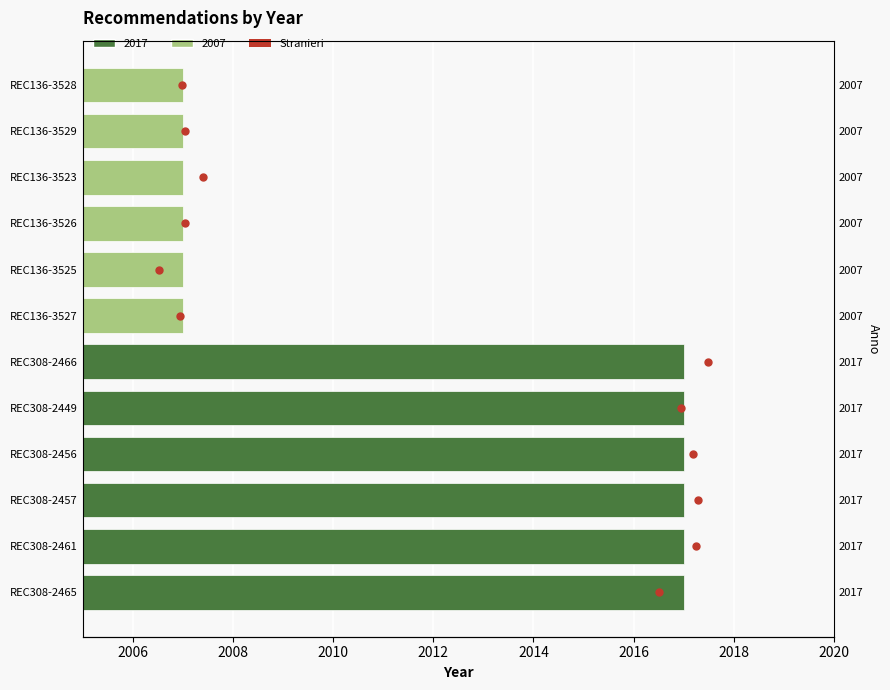

What is the change in value from 2014 to 2016?

+1